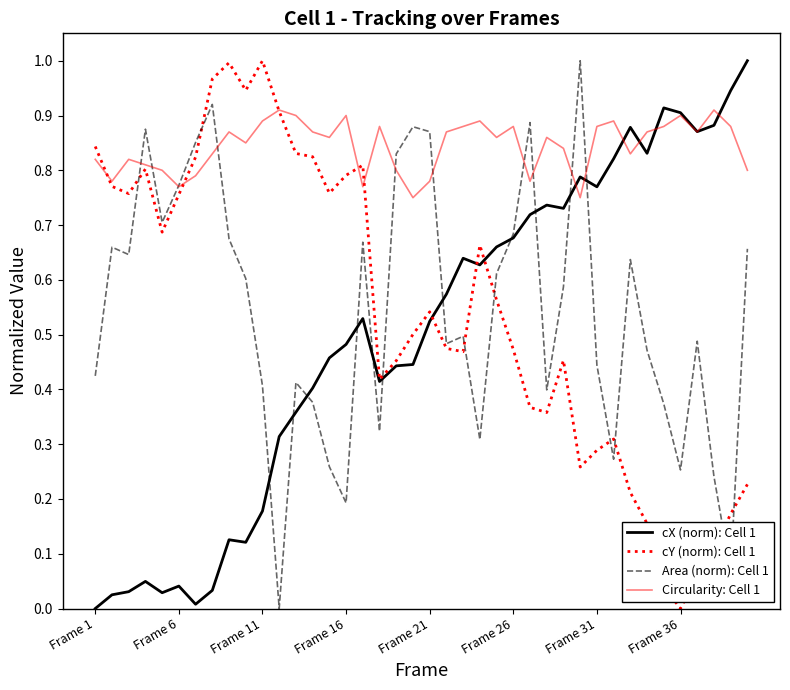

What is the label of the 40th point from the right?

Frame 1